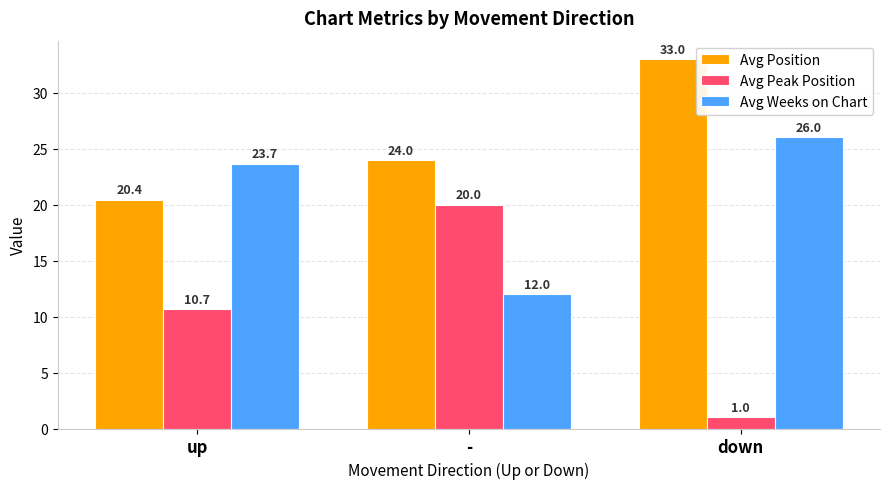

Between - and down, which series saw the biggest shift?

Avg Peak Position